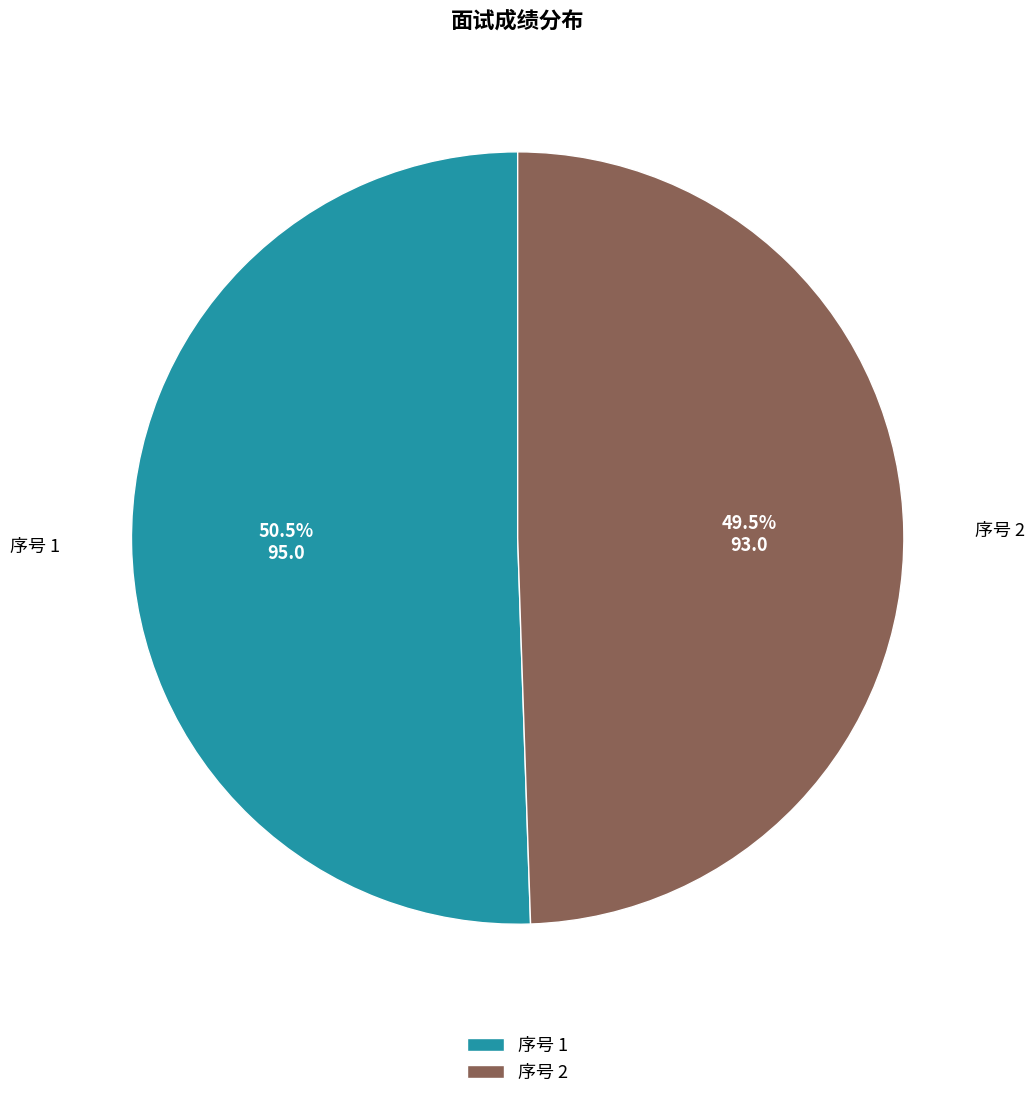

Which category has the smallest portion of the pie?

序号 2